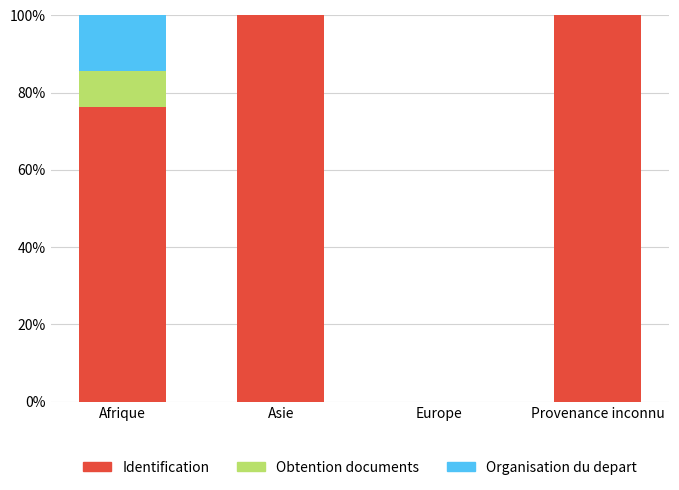

What are all the series names shown in the legend?

Identification, Obtention documents, Organisation du depart